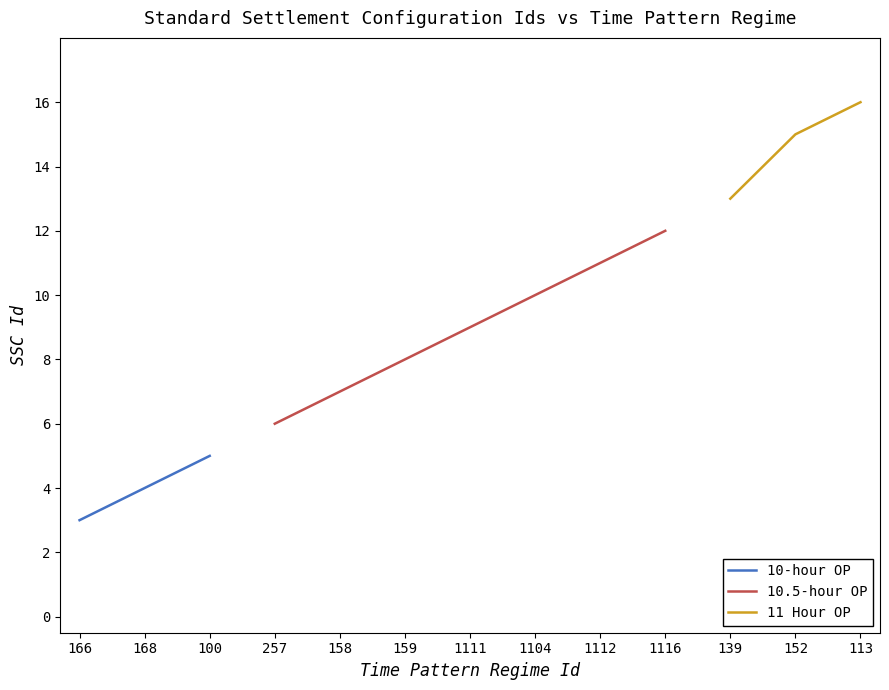

True or false: 10-hour OP and 11 Hour OP intersect in this chart.

False